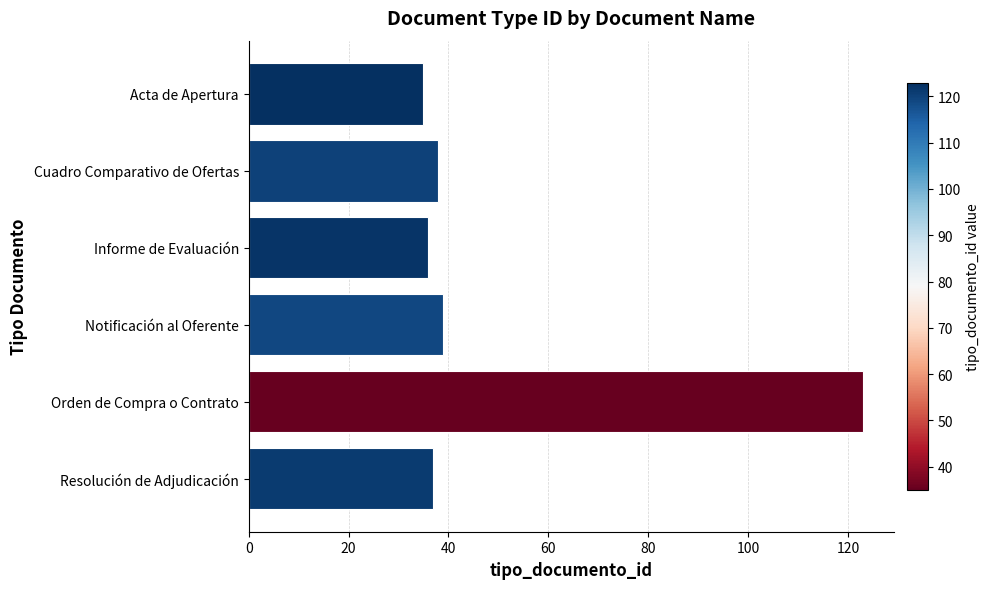

Is it true that the value at Acta de Apertura is 35?

True